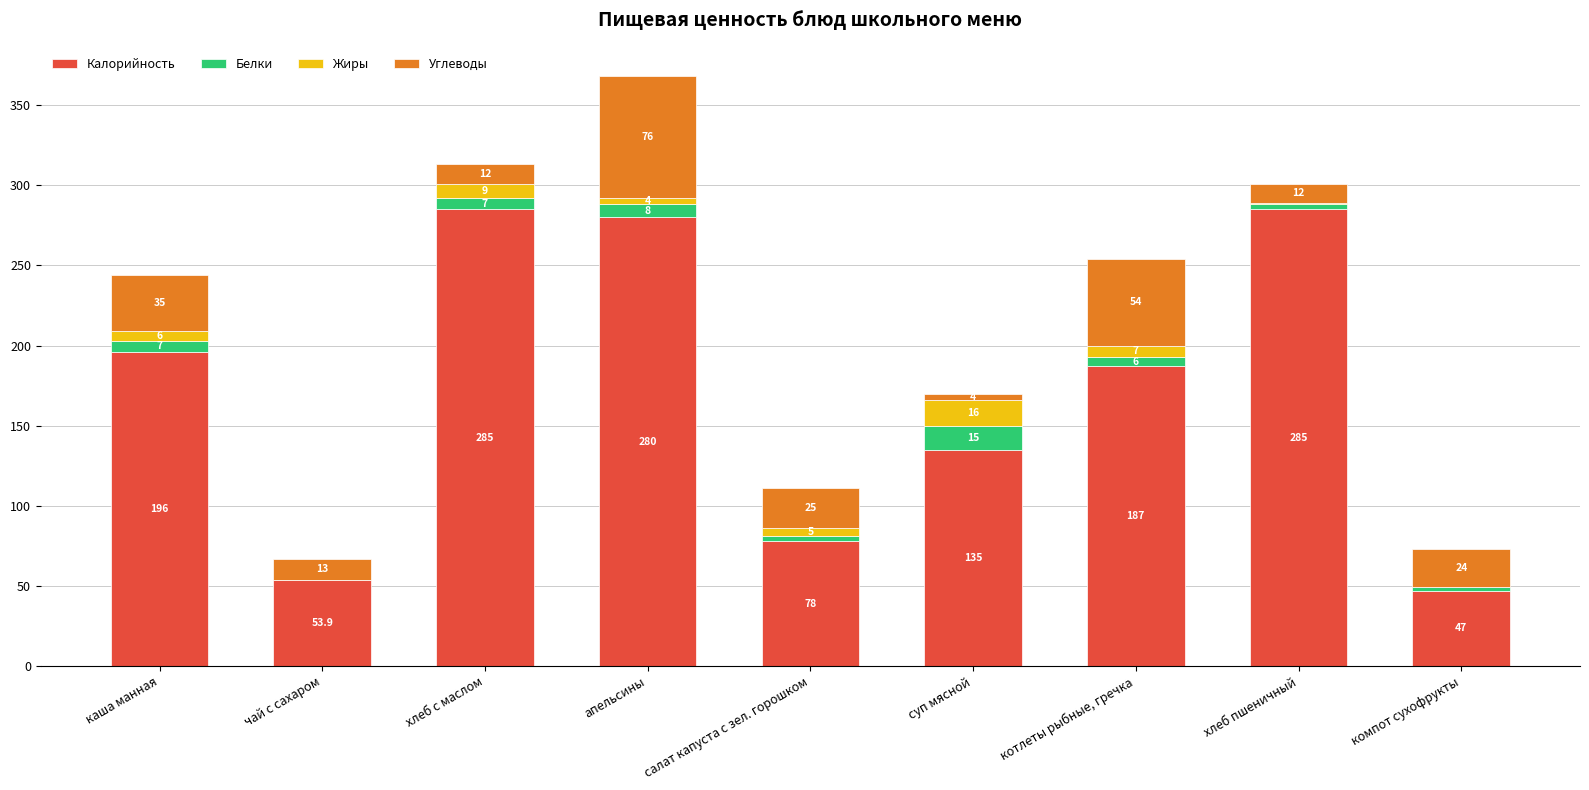

Are the bars horizontal?

No